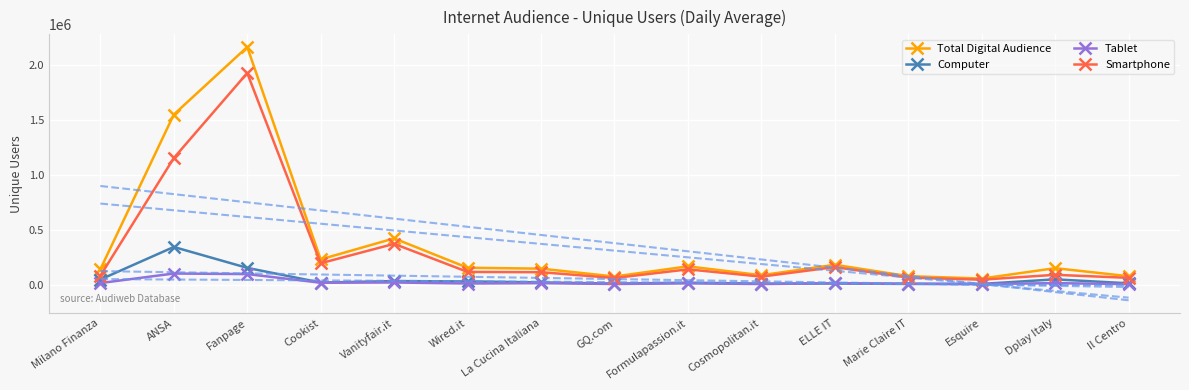

What are all the series names shown in the legend?

Total Digital Audience, Computer, Tablet, Smartphone